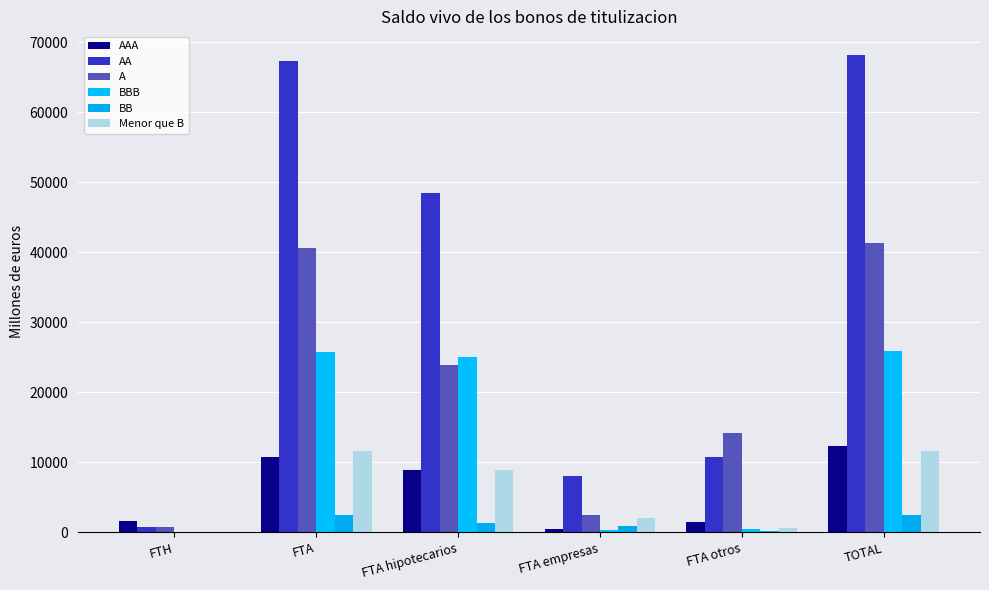

The value of A at TOTAL is 41351.9. True or false?

True